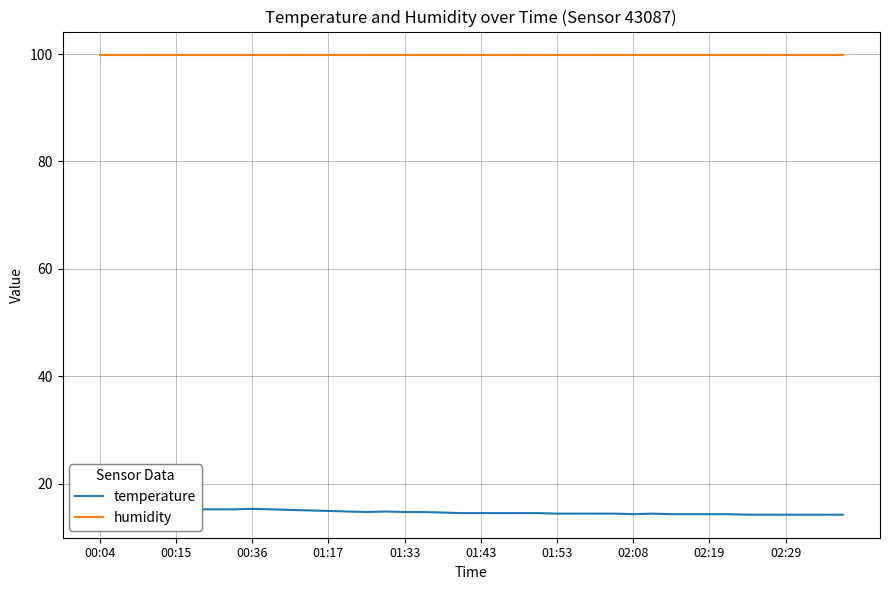

In temperature, how many points are lower than both neighbors (excluding endpoints)?

2